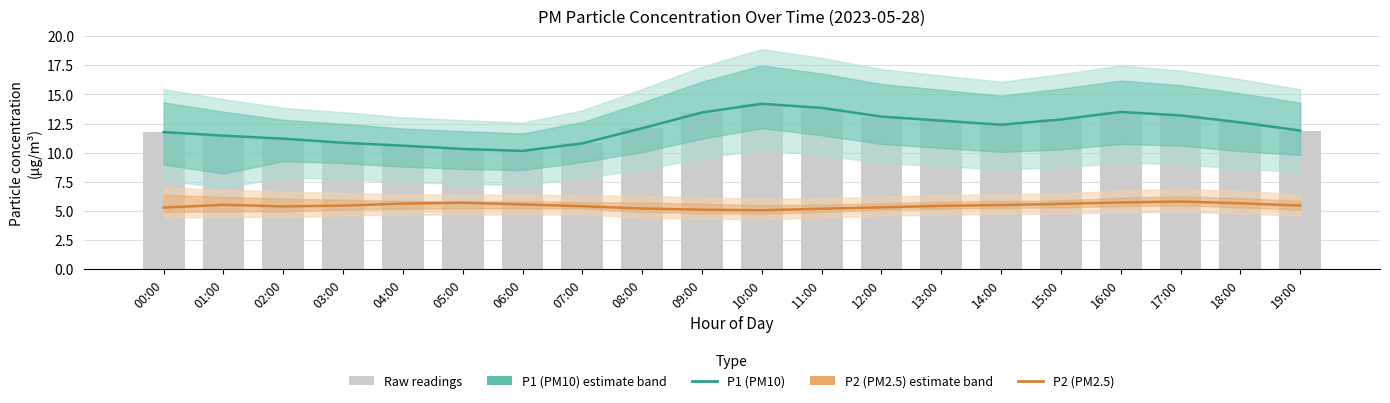

List the labels in order of P2 (PM2.5) value, smallest first.

10:00, 09:00, 11:00, 08:00, 00:00, 12:00, 02:00, 07:00, 13:00, 03:00, 19:00, 14:00, 01:00, 06:00, 15:00, 04:00, 18:00, 05:00, 16:00, 17:00